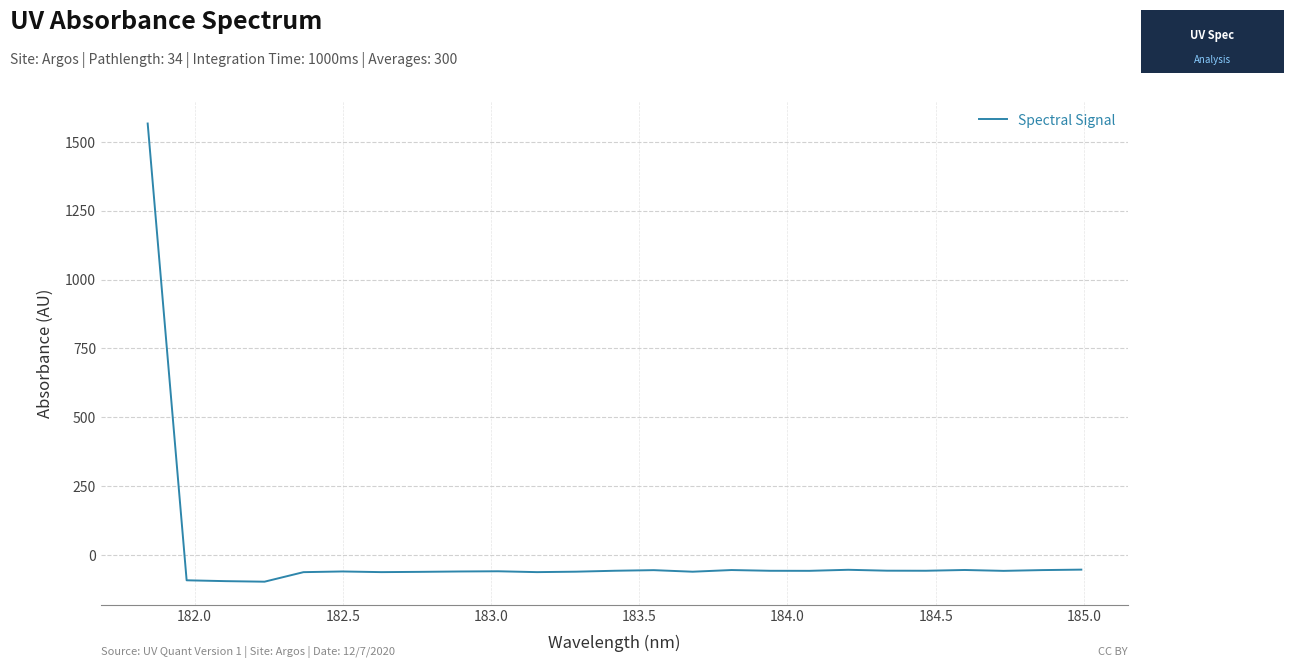

What is the greatest value displayed?

1565.8